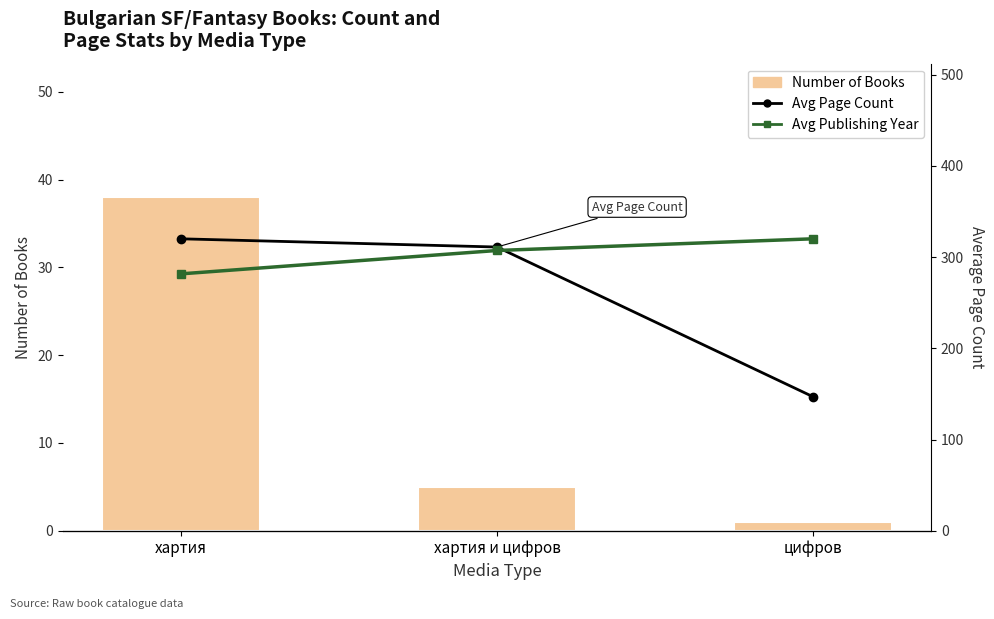

What are all the series names shown in the legend?

Number of Books, Avg Page Count, Avg Publishing Year